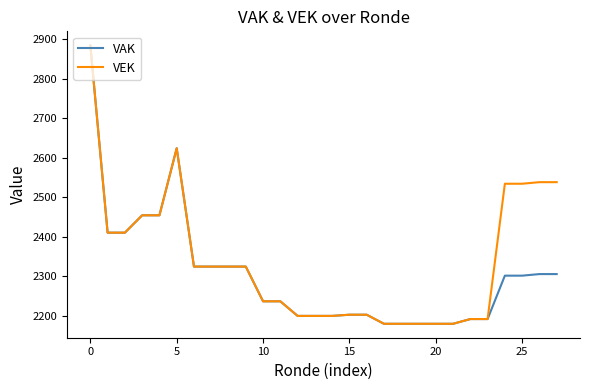

How many lines are shown in the chart?

2